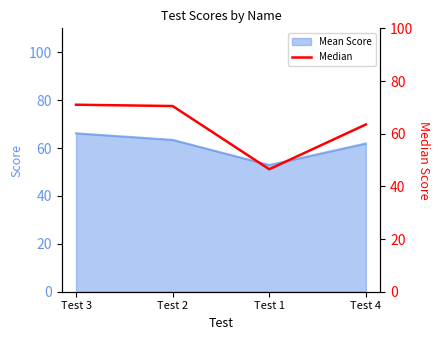

What is the label of the 1st point from the right?

Test 4